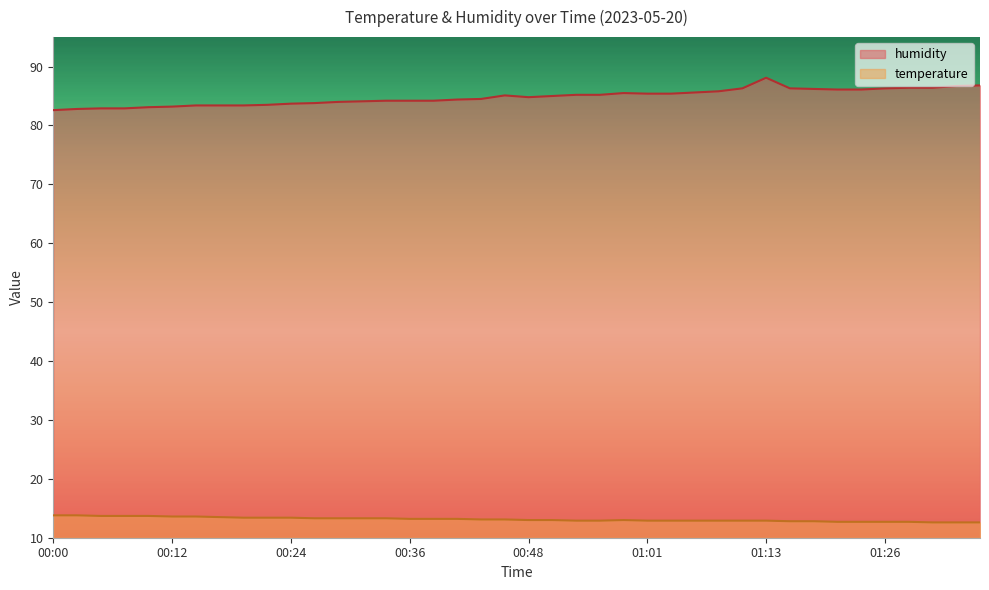

True or false: temperature and humidity intersect in this chart.

False